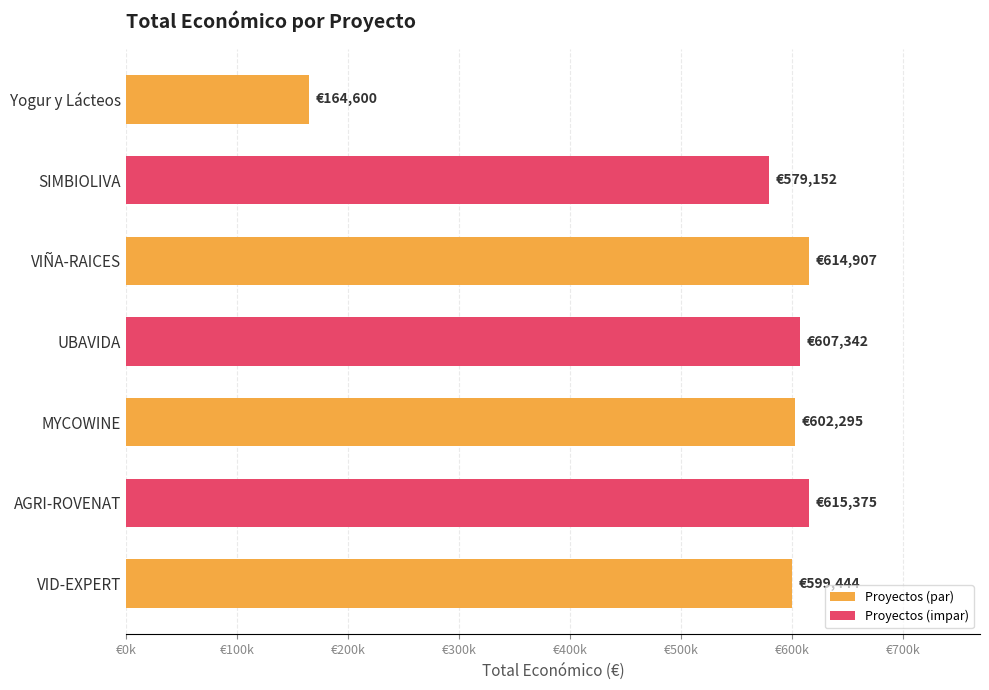

What is the average value?

540445.1